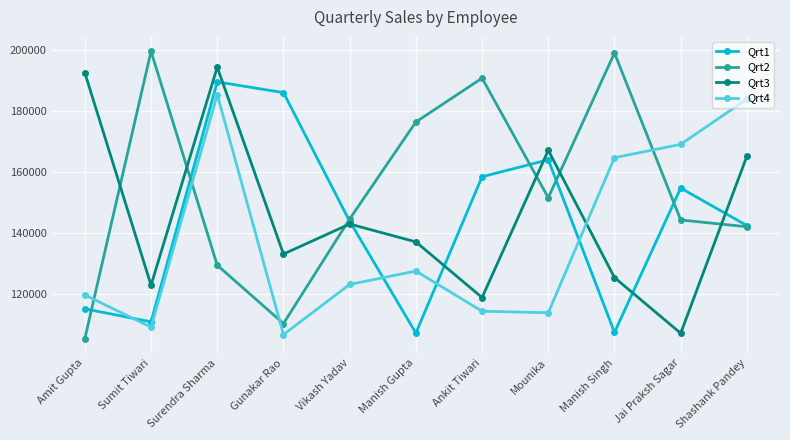

What is the difference between the Qrt1 values at Ankit Tiwari and Amit Gupta?

43325